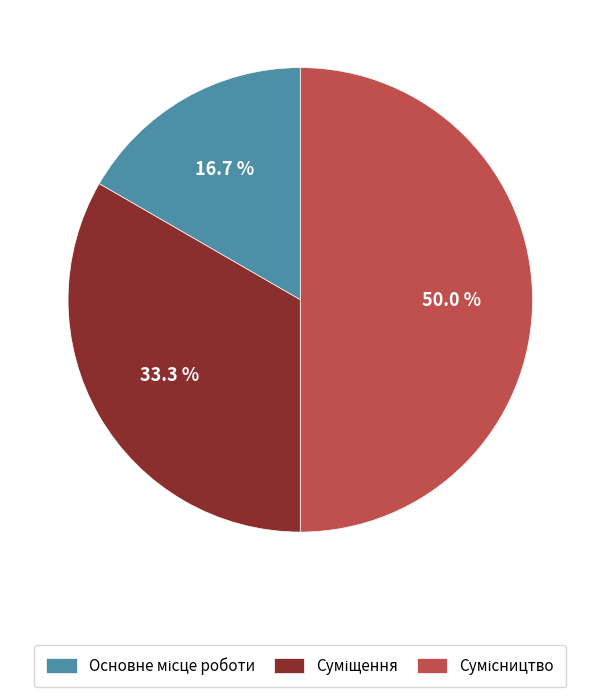

What is the largest slice in the pie chart?

Сумісництво